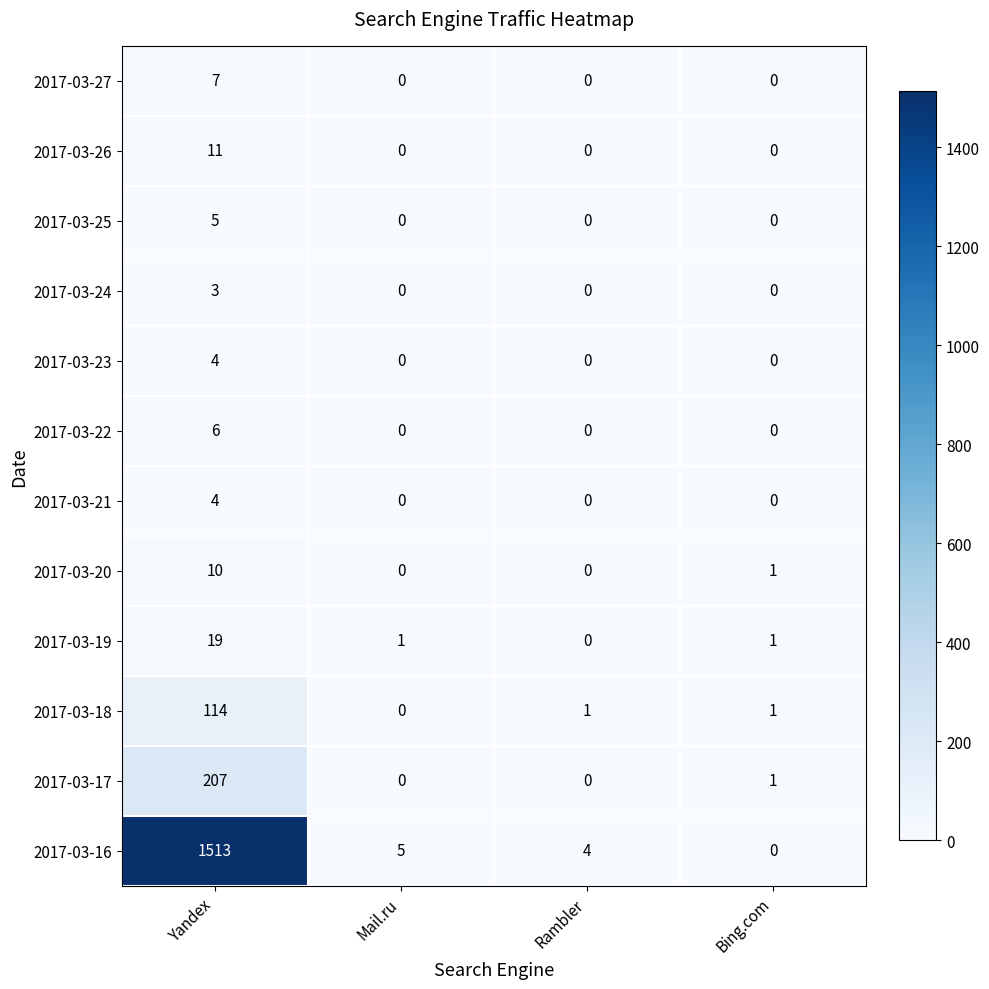

What is the highest value of the 2017-03-26 series?

11